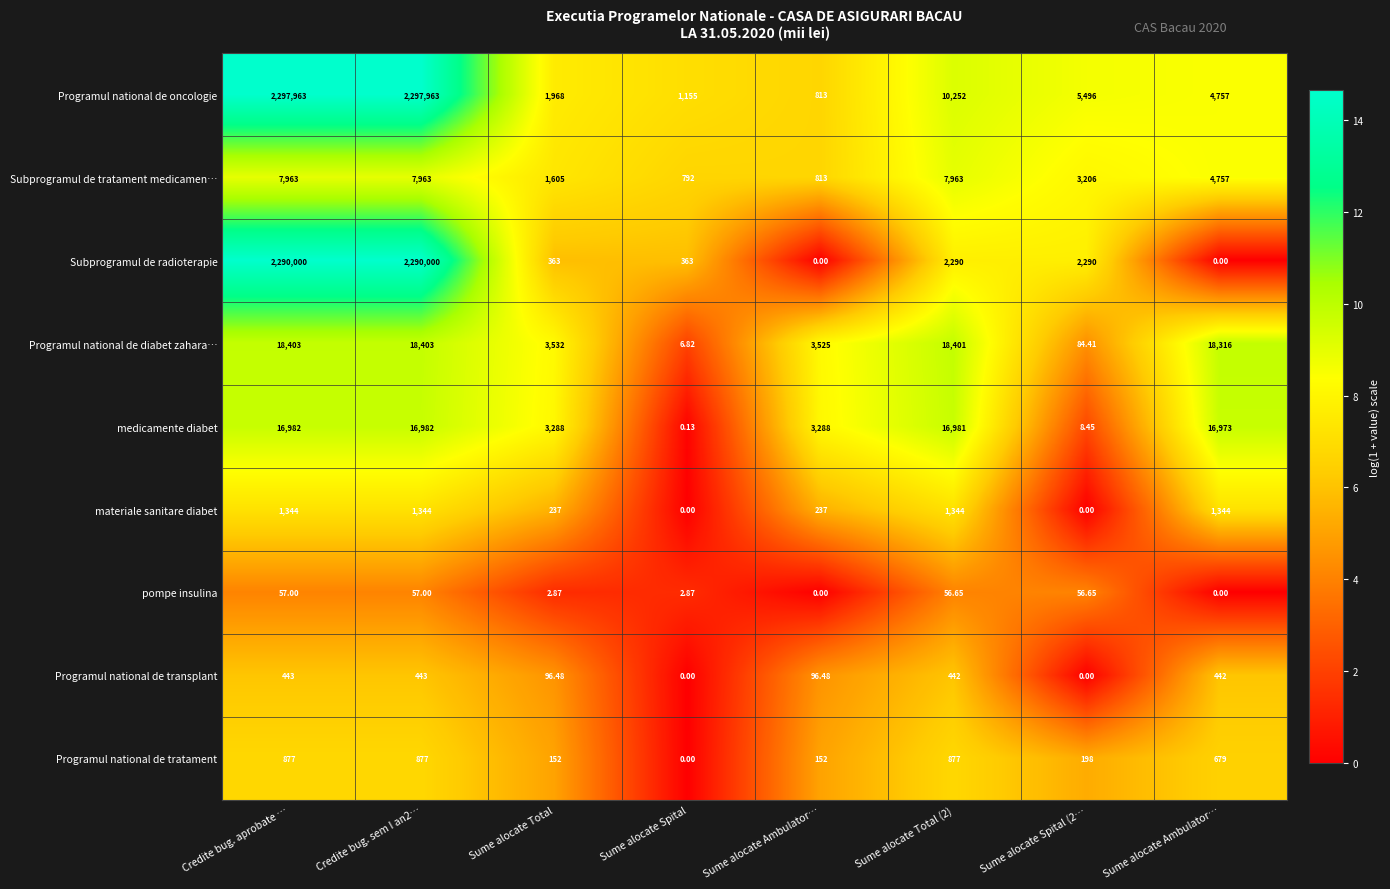

Count the number of data series in this chart.

9